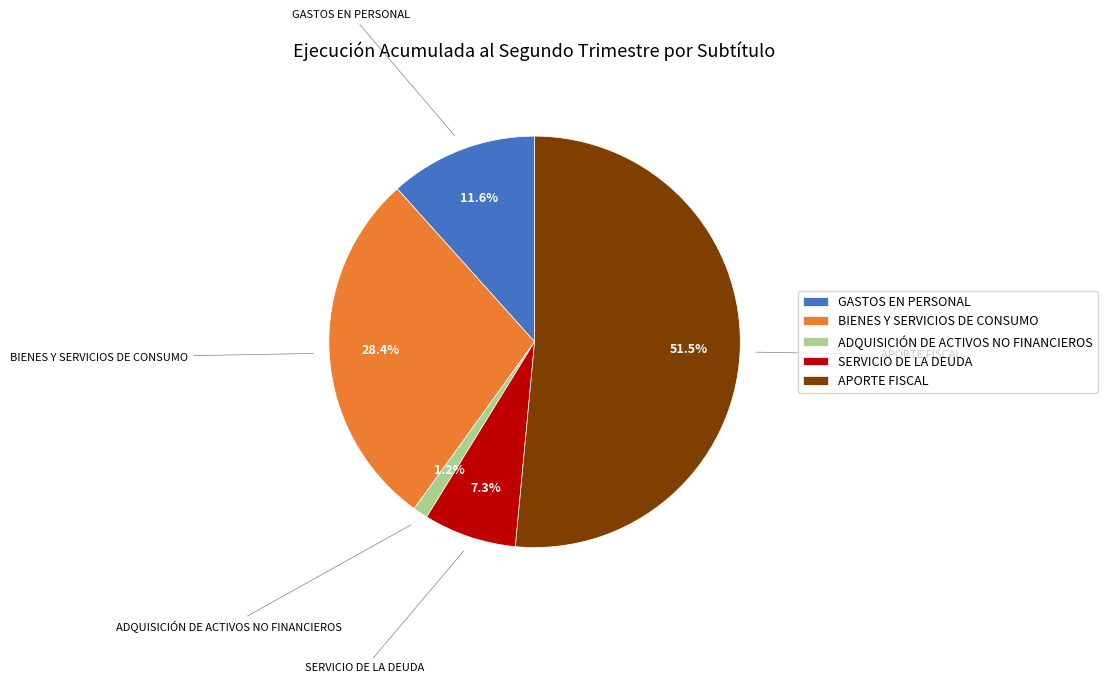

To the nearest percent, what is the average slice percentage?

20%